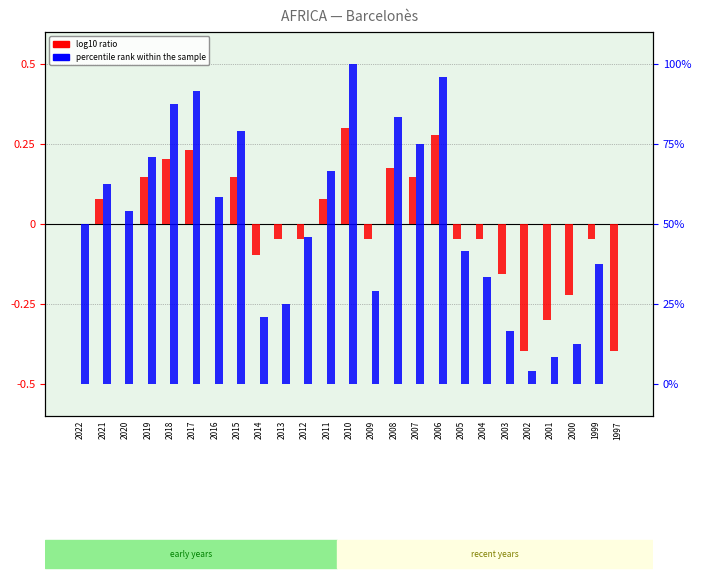

Reading left to right, what are all the values shown in this chart?

log10 ratio: 2022=0.0	2021=0.1	2020=0.0	2019=0.1	2018=0.2	2017=0.2	2016=0.0	2015=0.1	2014=-0.1	2013=-0.0	2012=-0.0	2011=0.1	2010=0.3	2009=-0.0	2008=0.2	2007=0.1	2006=0.3	2005=-0.0	2004=-0.0	2003=-0.2	2002=-0.4	2001=-0.3	2000=-0.2	1999=-0.0	1997=-0.4
percentile rank within the sample: 2022=50.0	2021=62.5	2020=54.2	2019=70.8	2018=87.5	2017=91.7	2016=58.3	2015=79.2	2014=20.8	2013=25.0	2012=45.8	2011=66.7	2010=100.0	2009=29.2	2008=83.3	2007=75.0	2006=95.8	2005=41.7	2004=33.3	2003=16.7	2002=4.2	2001=8.3	2000=12.5	1999=37.5	1997=0.0